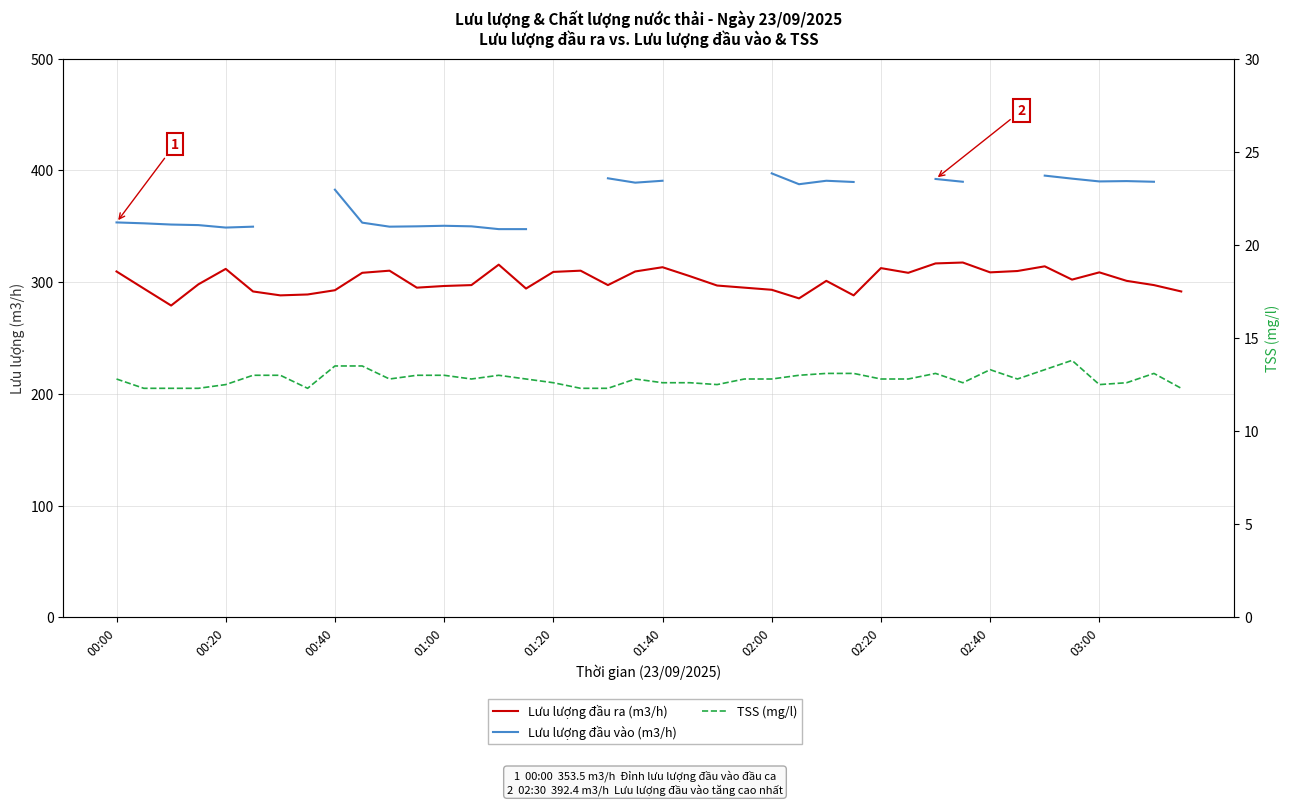

True or false: TSS (mg/l) and Lưu lượng đầu vào (m3/h) cross at least once.

False